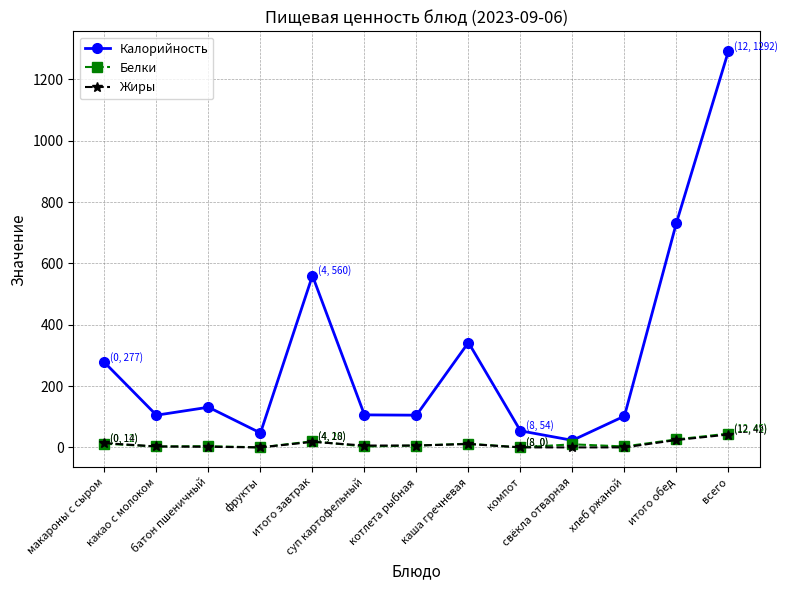

Which series has the widest spread of values?

Калорийность